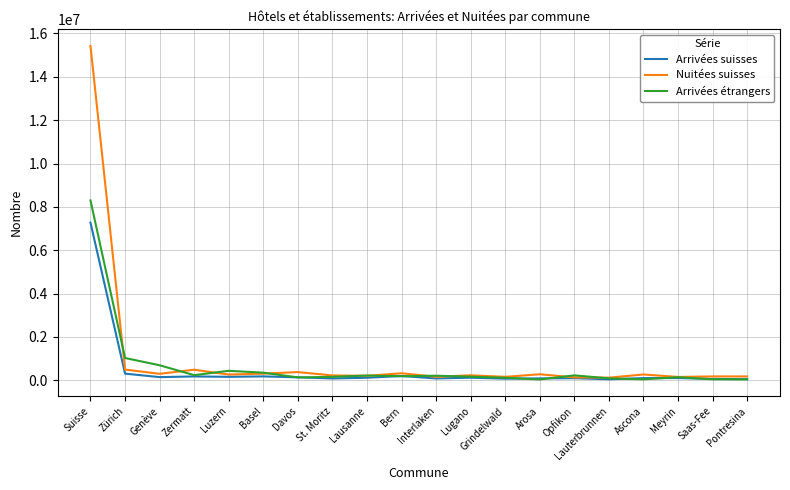

Which category has the highest value in the Arrivées étrangers series?

Suisse